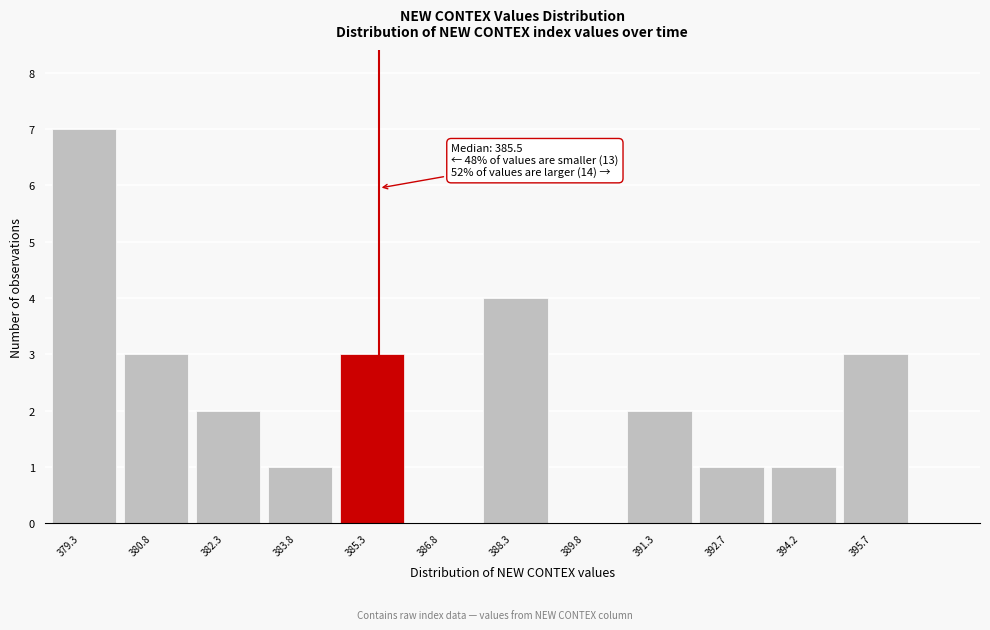

Reading left to right, what are all the values shown in this chart?

379.3=7	380.8=3	382.3=2	383.8=1	385.3=3	386.8=0	388.3=4	389.8=0	391.3=2	392.7=1	394.2=1	395.7=3